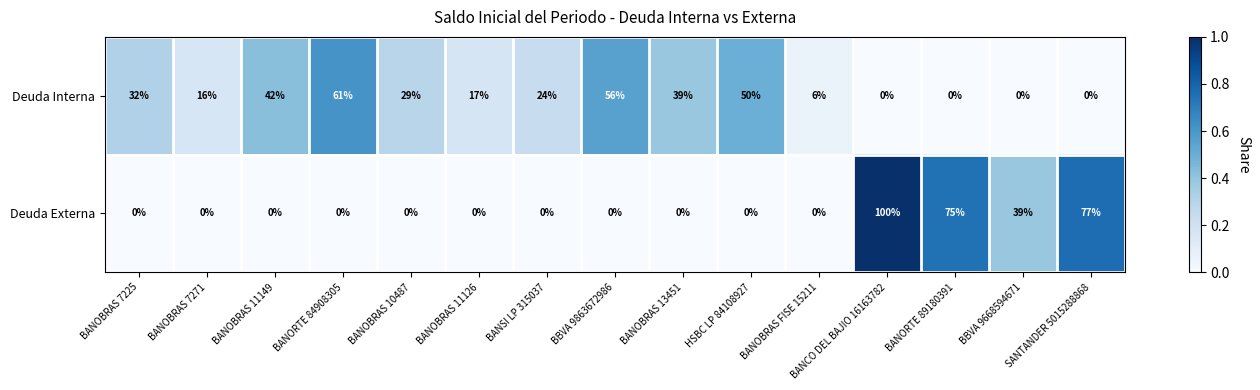

List the series in order of their peak value, highest first.

Deuda Externa, Deuda Interna